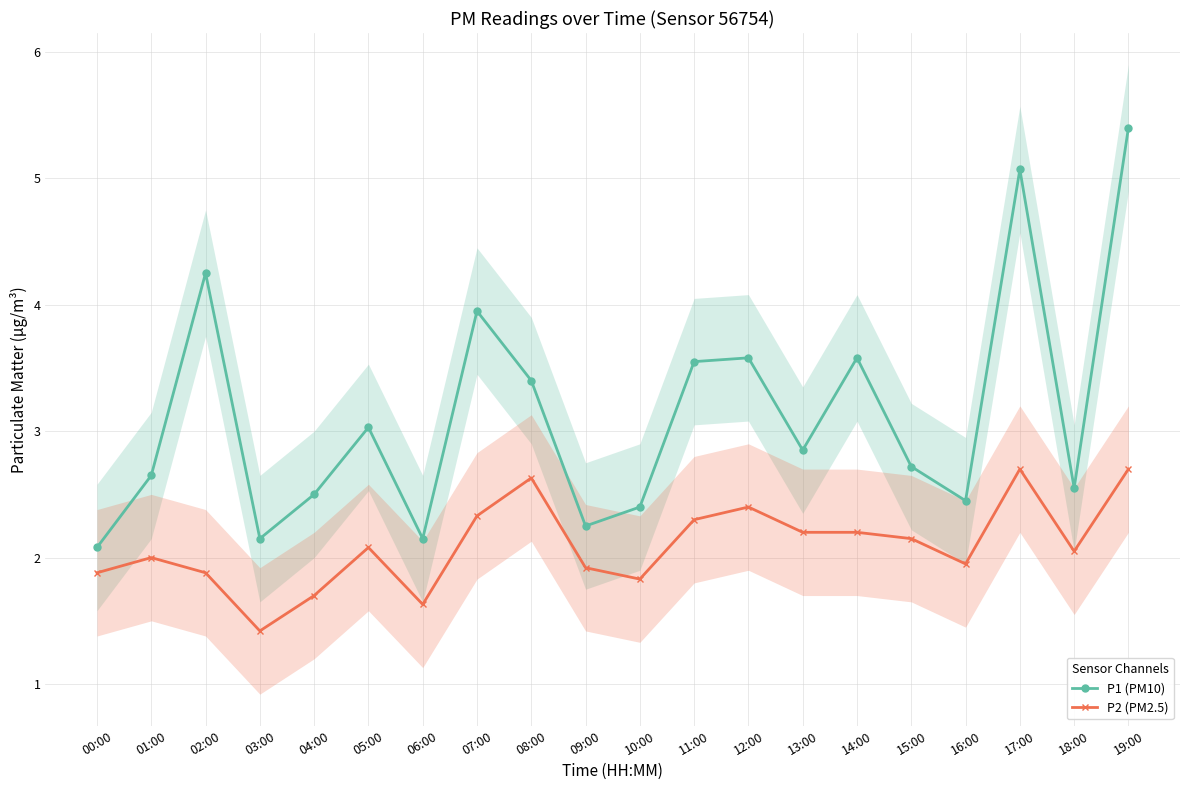

What is the label of the 12th point from the right?

08:00